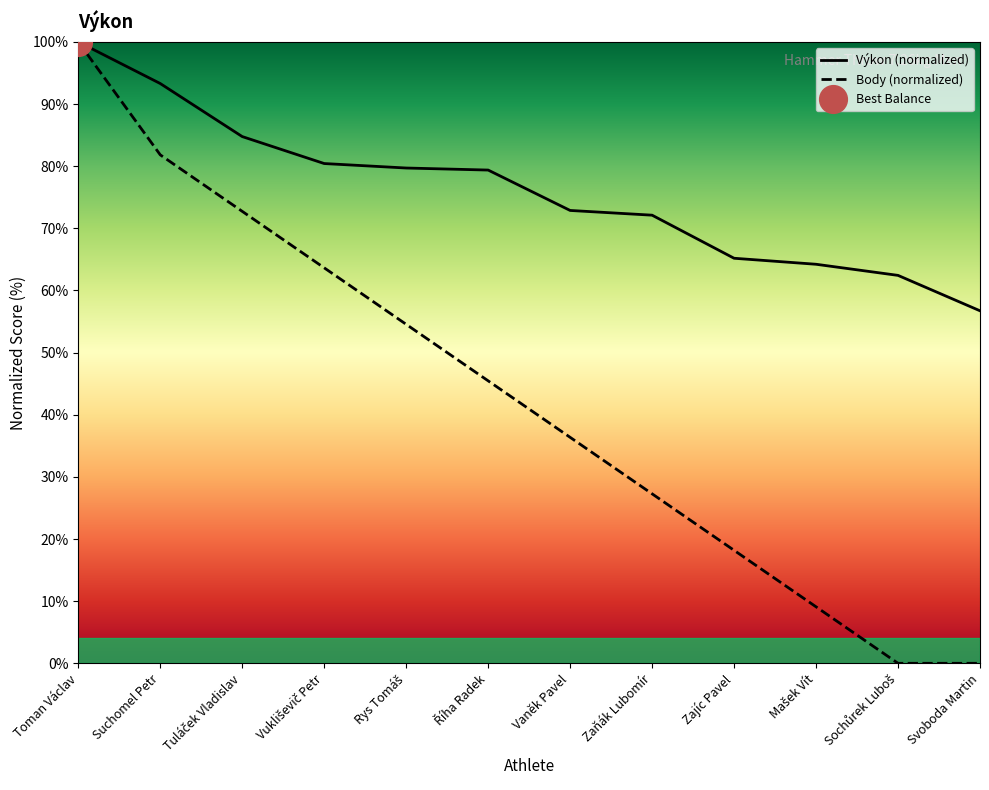

Read the Body value at Zaňák Lubomír.

27.3